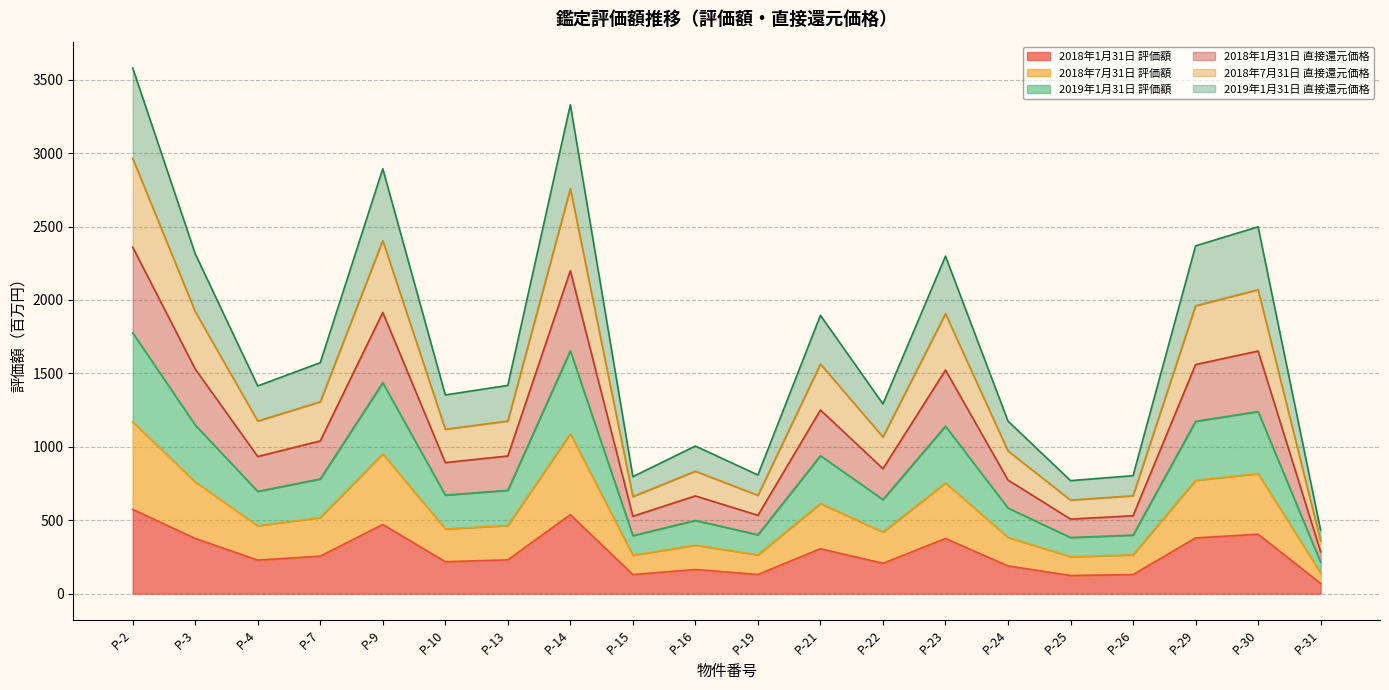

True or false: 2018年7月31日 直接還元価格 has a value of 2964.6 at P-2.

True